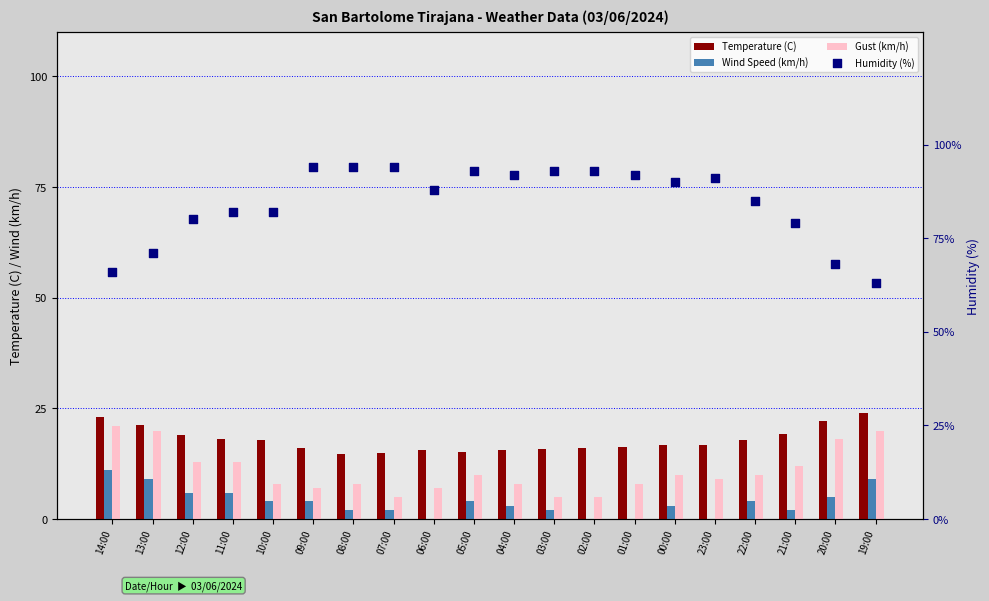

At which category is the sum across all series the highest?

05:00